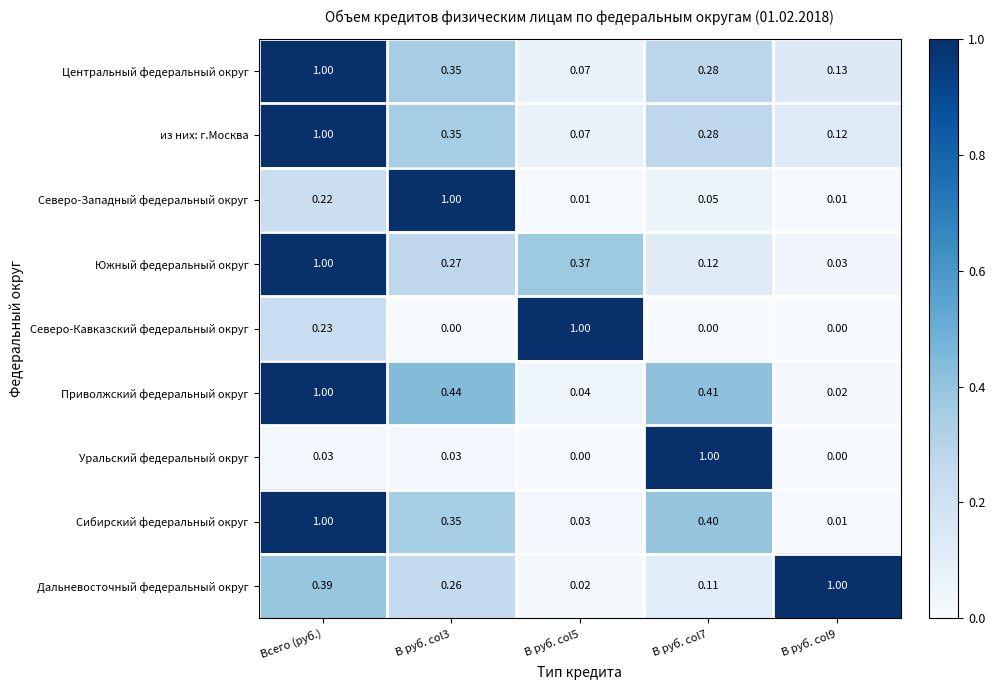

How many series are shown in this chart?

9